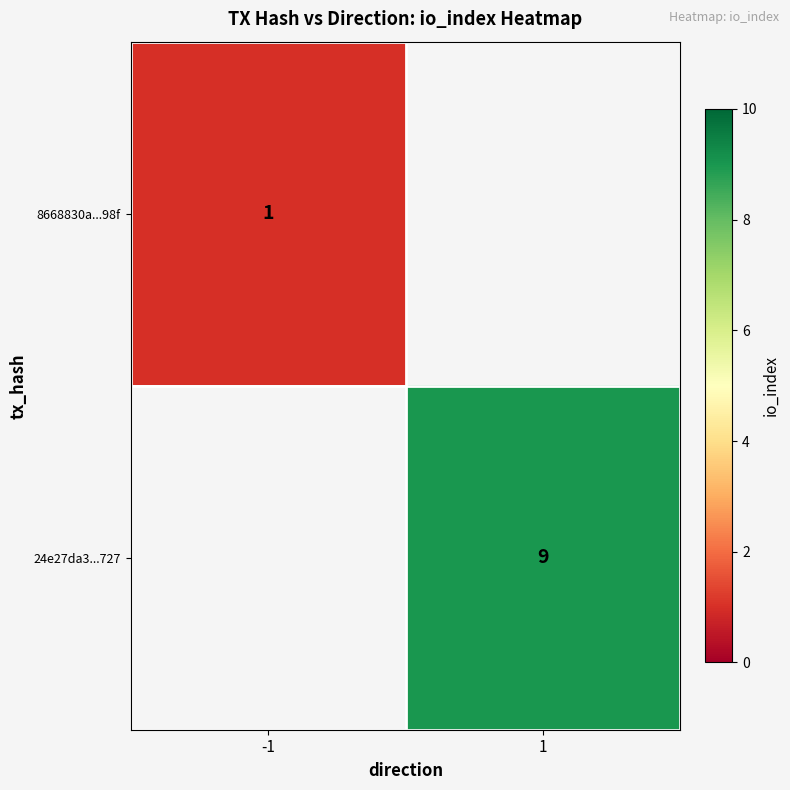

Is the value of 8668830a...98f at -1 greater than the value of 24e27da3...727 at 1?

No